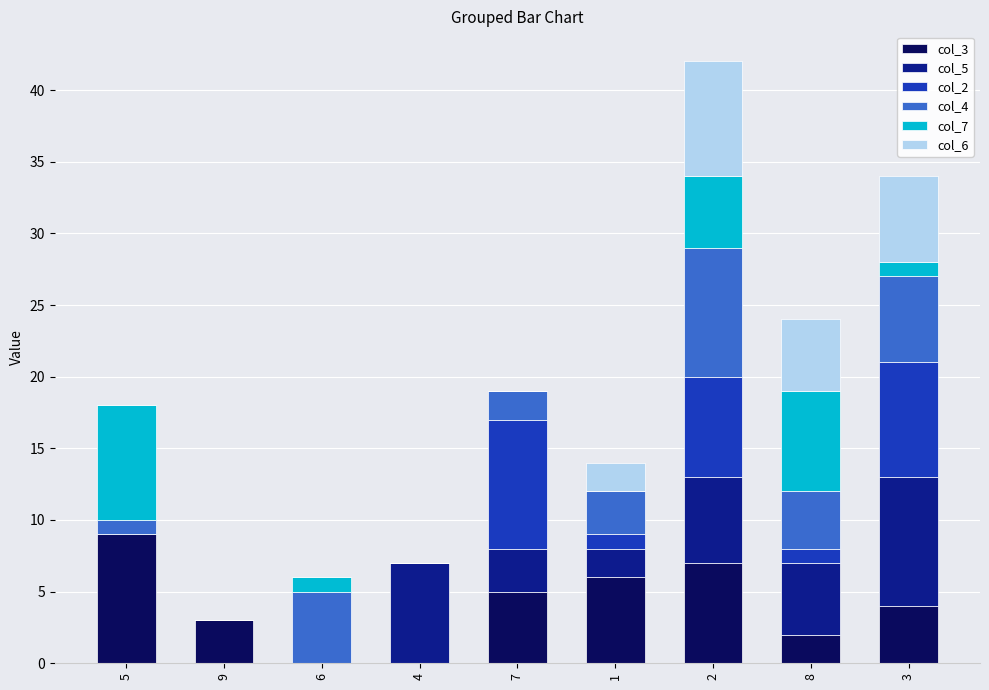

What are all the series names shown in the legend?

col_3, col_5, col_2, col_4, col_7, col_6